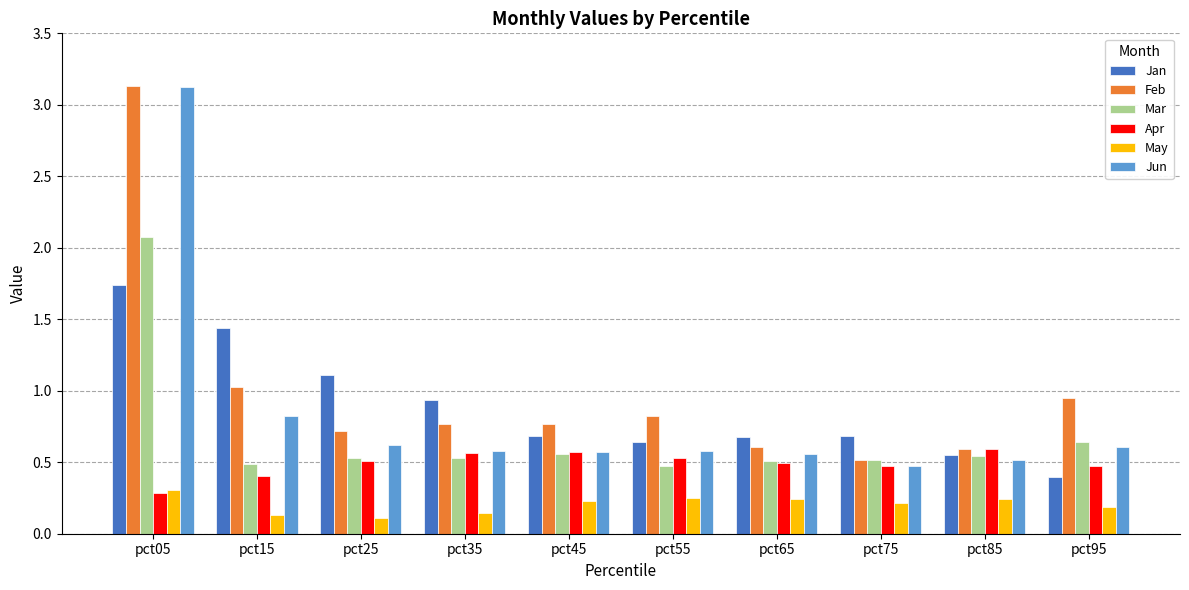

Which label corresponds to the largest value in the chart?

pct05